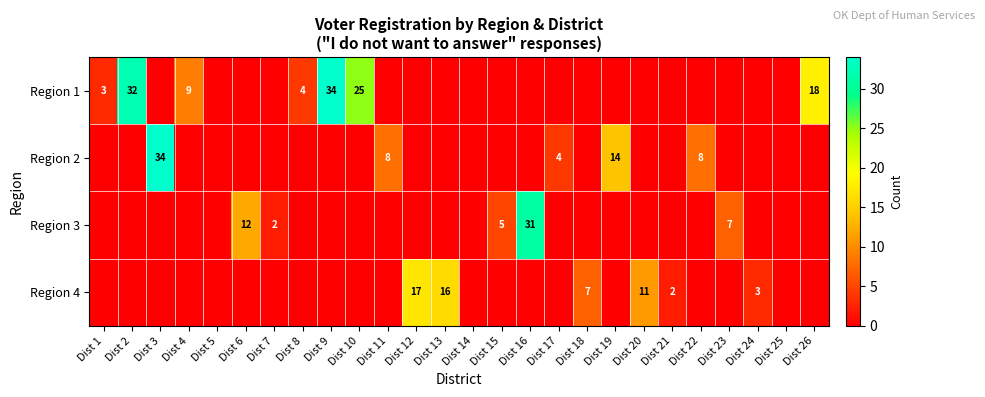

The value of Region 4 at Dist 24 is 2. True or false?

False